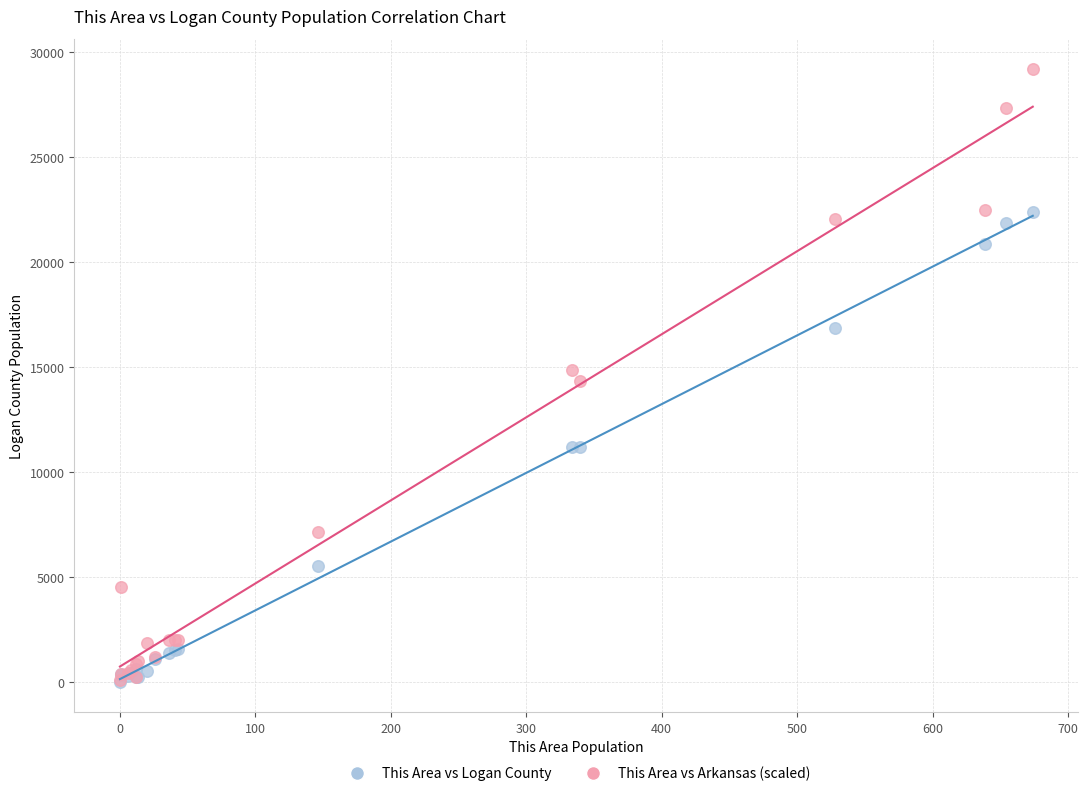

What are all the series names shown in the legend?

This Area vs Logan County, This Area vs Arkansas (scaled)